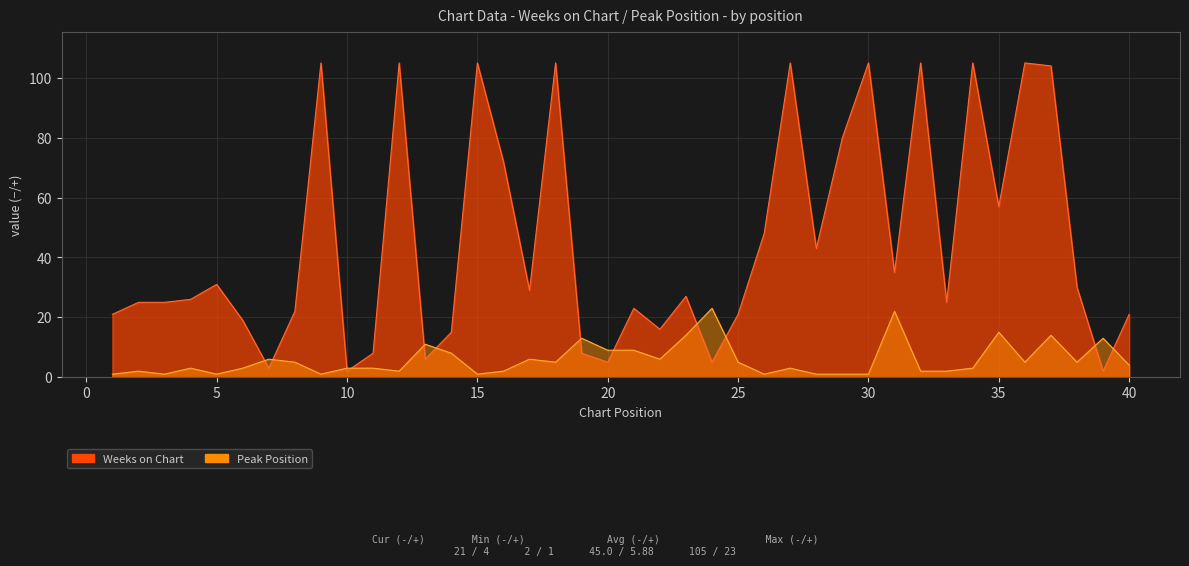

How many values in the Weeks on Chart series exceed 27?

19